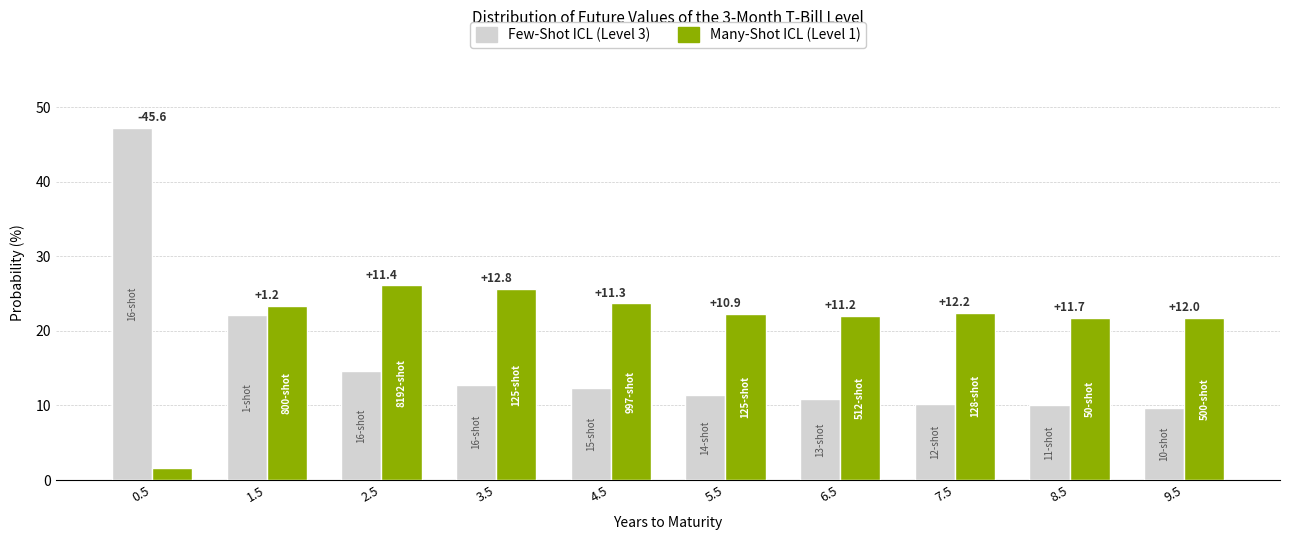

What are all the series names shown in the legend?

Few-Shot ICL (Level 3), Many-Shot ICL (Level 1)